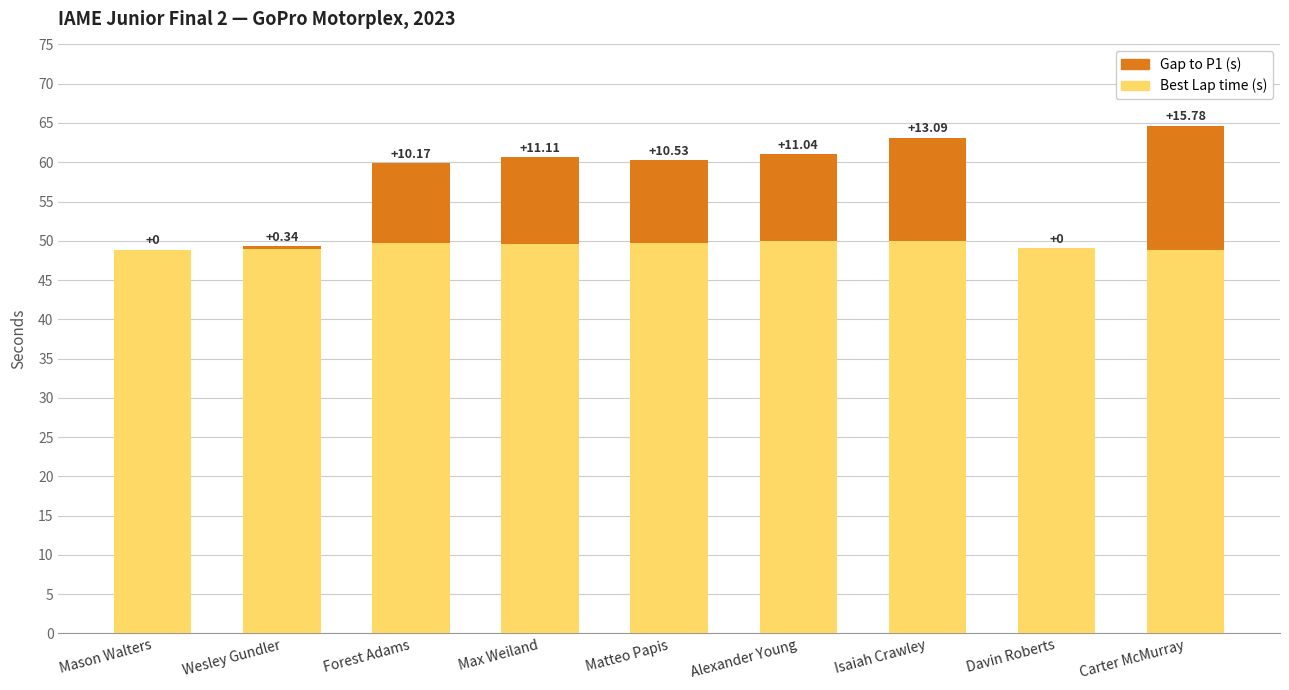

At which category is the sum across all series the highest?

Carter McMurray